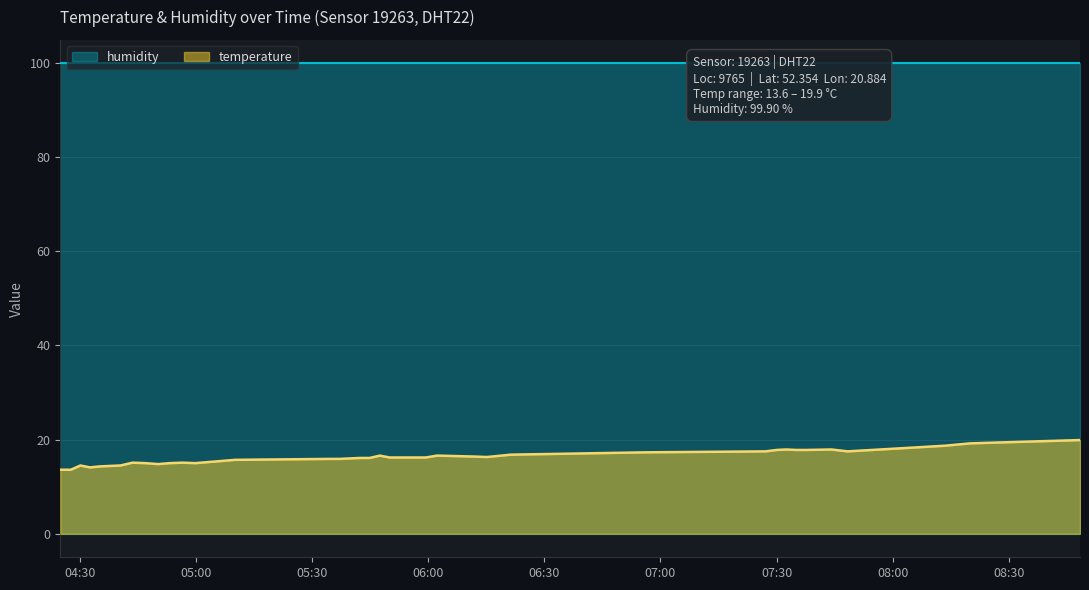

Does the chart have visible grid lines?

Yes